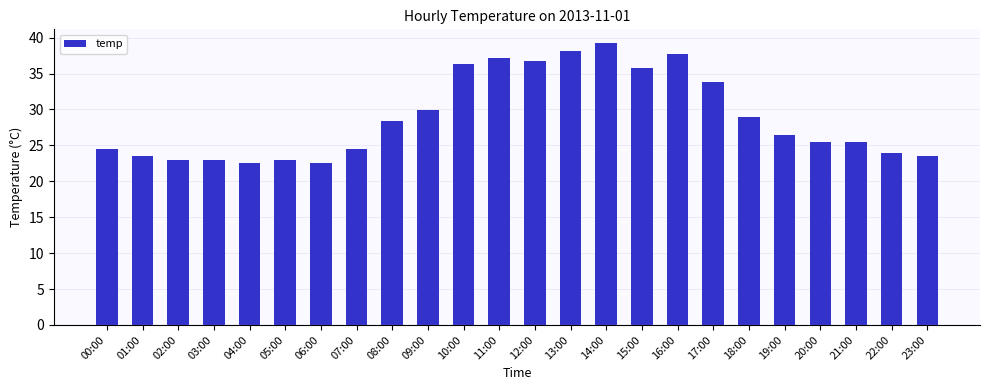

Does the chart contain any negative values?

No